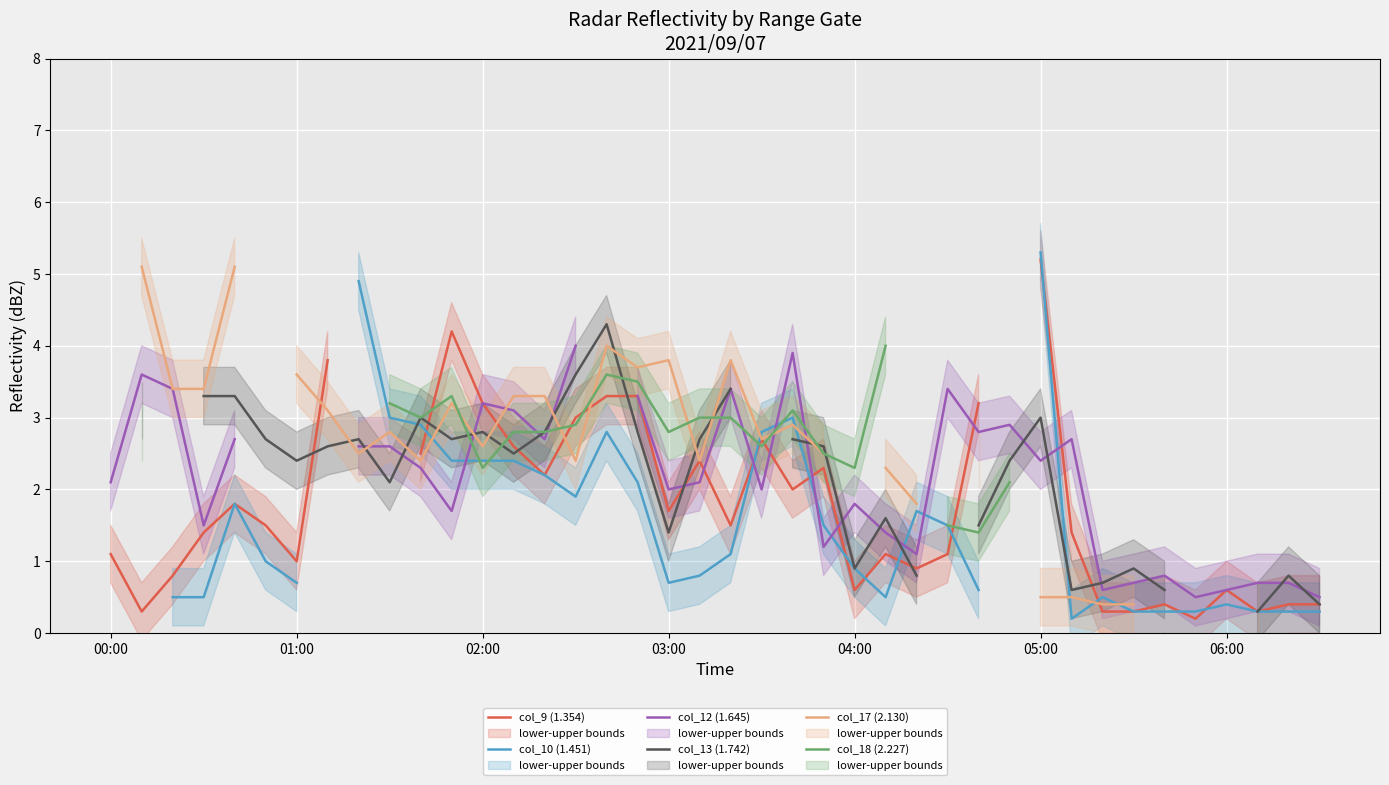

At which category is the sum across all series the highest?

17